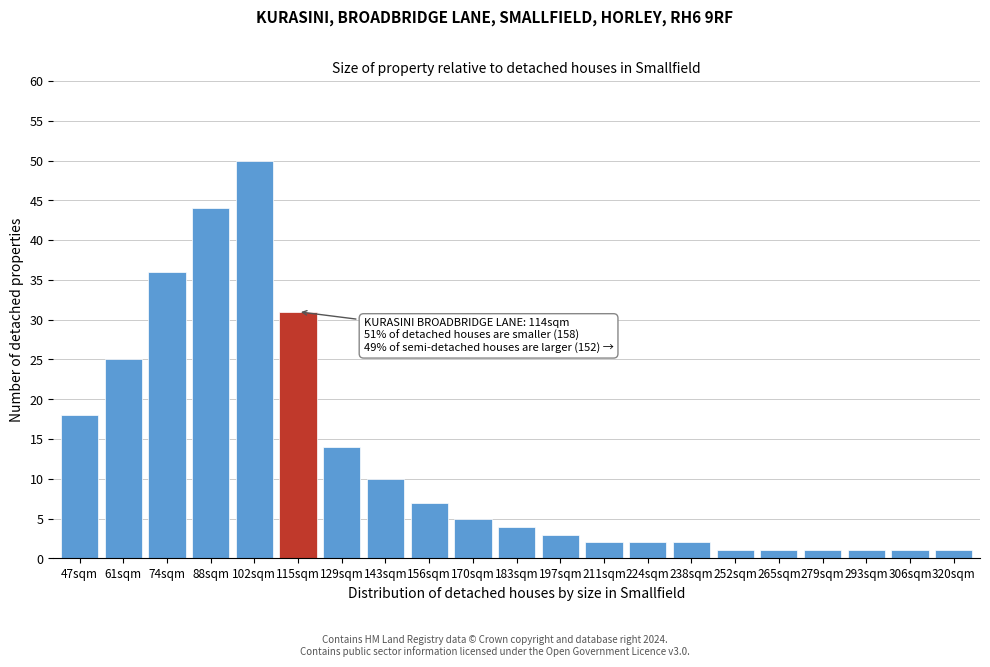

Reading left to right, extract all data points from this chart.

47sqm=18	61sqm=25	74sqm=36	88sqm=44	102sqm=50	115sqm=31	129sqm=14	143sqm=10	156sqm=7	170sqm=5	183sqm=4	197sqm=3	211sqm=2	224sqm=2	238sqm=2	252sqm=1	265sqm=1	279sqm=1	293sqm=1	306sqm=1	320sqm=1